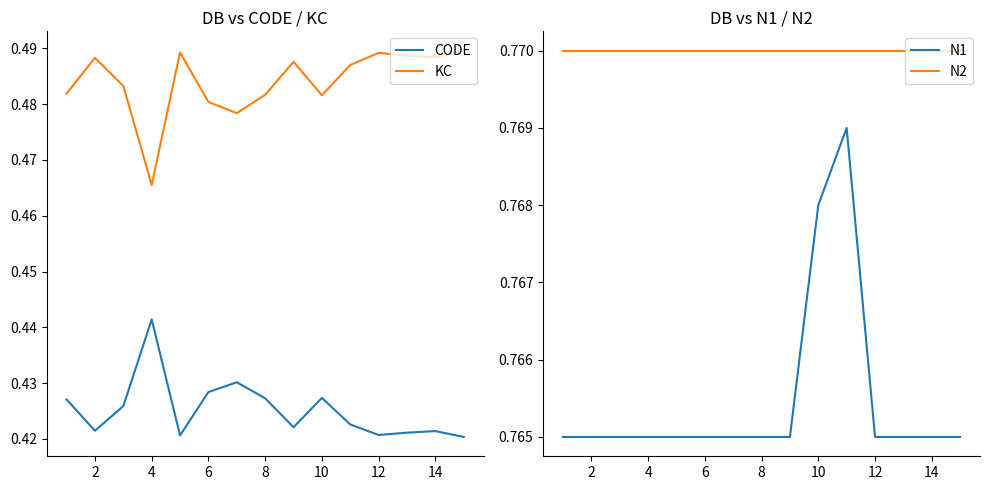

Which series has the largest range (max minus min)?

KC